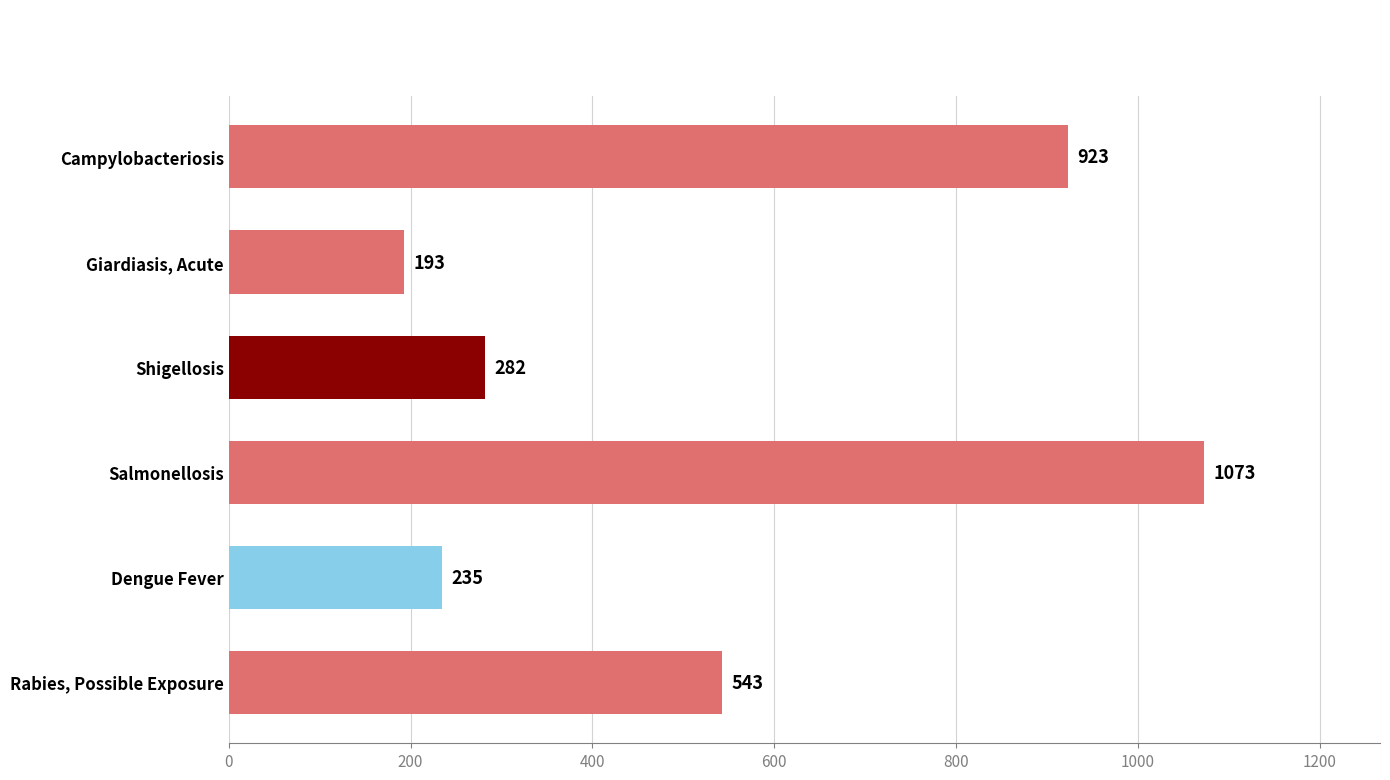

At which label is the value closest to 633?

Rabies, Possible Exposure